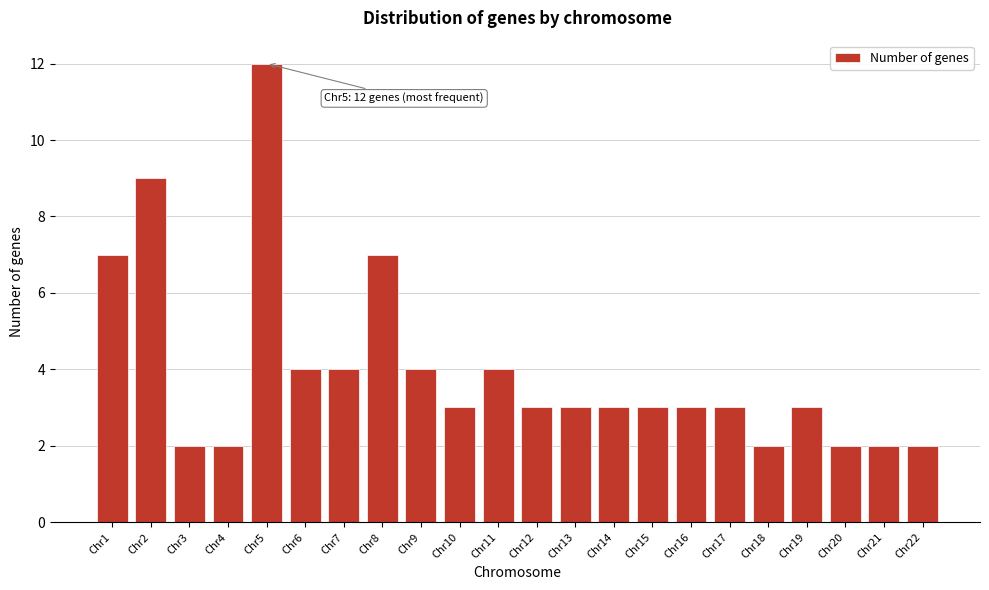

Reading right to left, what are all the values shown in this chart?

2	2	2	3	2	3	3	3	3	3	3	4	3	4	7	4	4	12	2	2	9	7